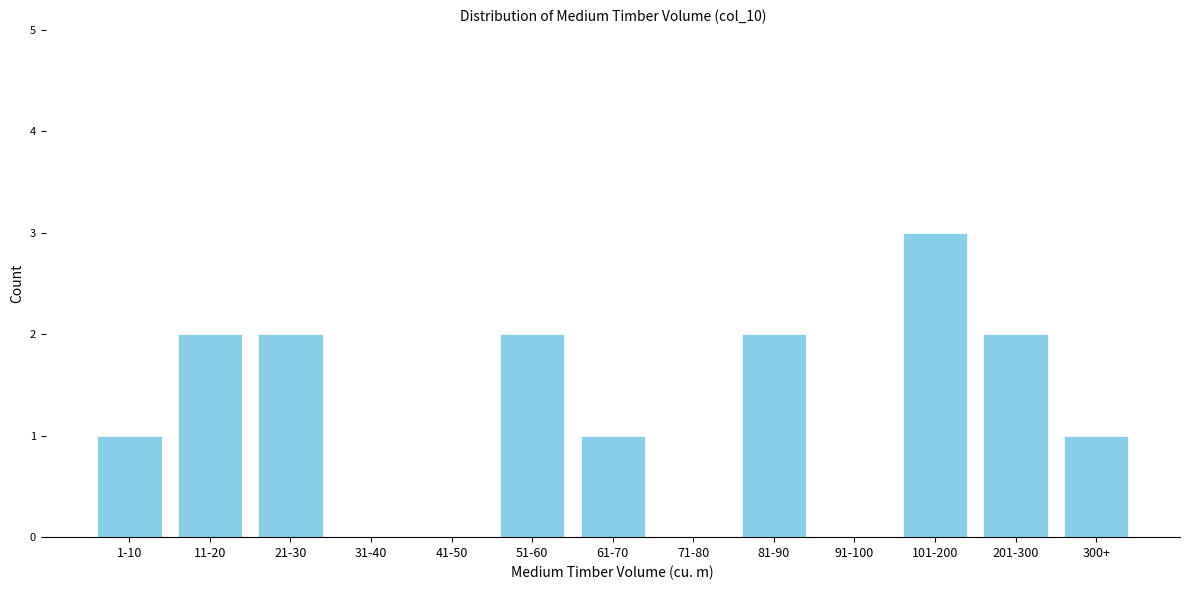

Reading left to right, list all the values displayed in this chart.

1-10=1	11-20=2	21-30=2	31-40=0	41-50=0	51-60=2	61-70=1	71-80=0	81-90=2	91-100=0	101-200=3	201-300=2	300+=1